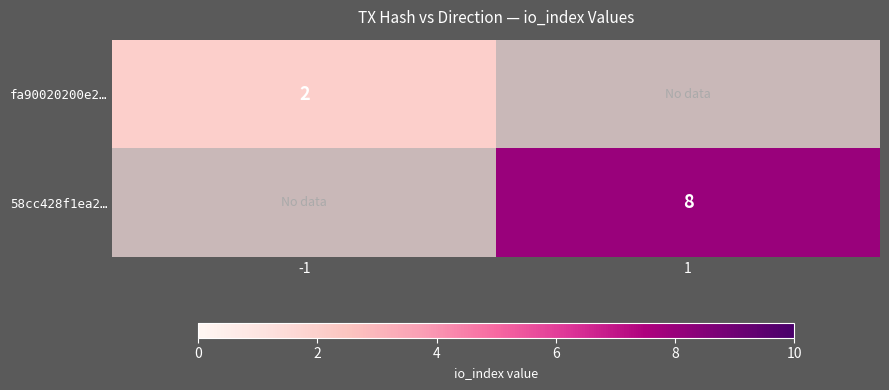

Is it true that 58cc428f1ea2… equals 5 at 1?

False